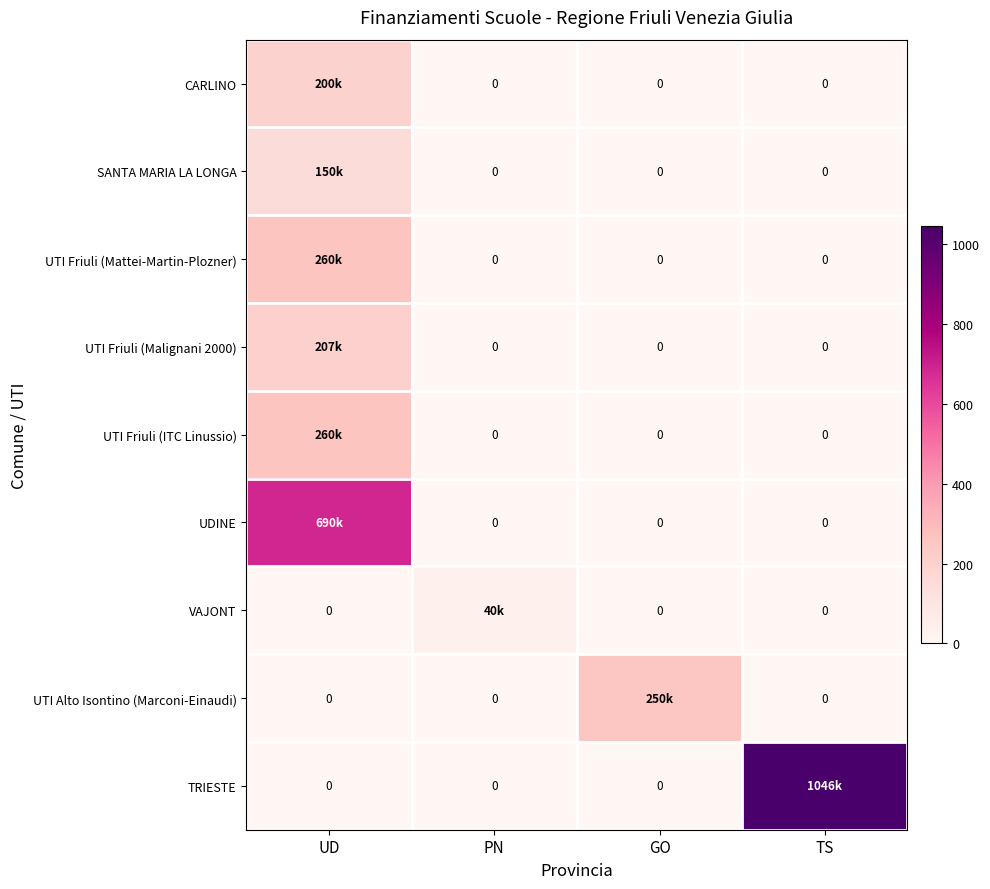

What is the average value of the VAJONT series?

10.0